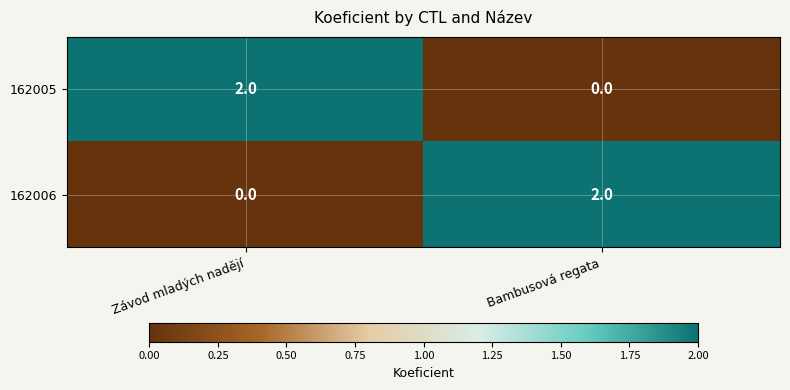

At which label does 162005 reach its peak?

Závod mladých nadějí